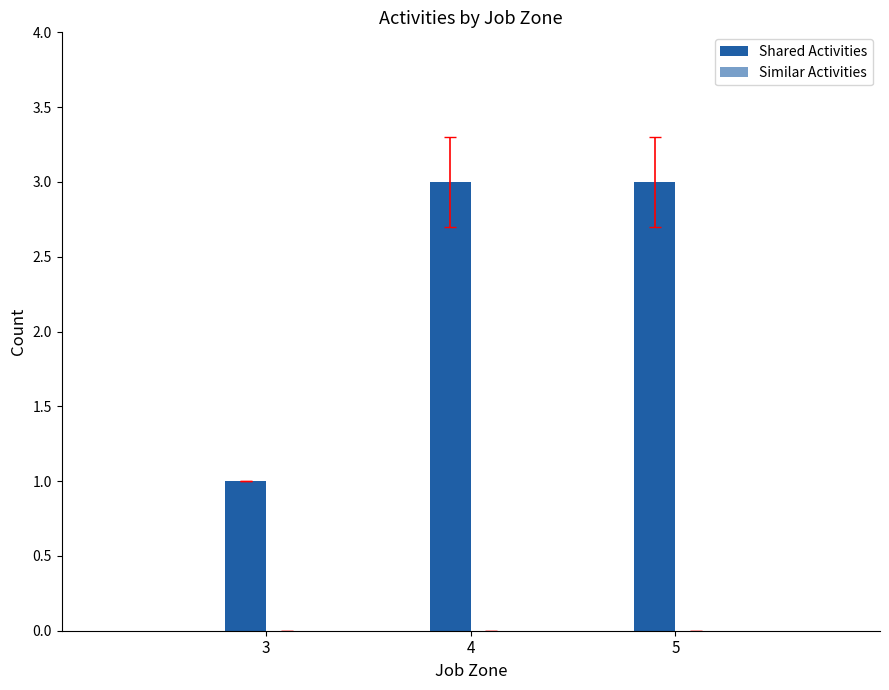

Does the chart contain any negative values?

No